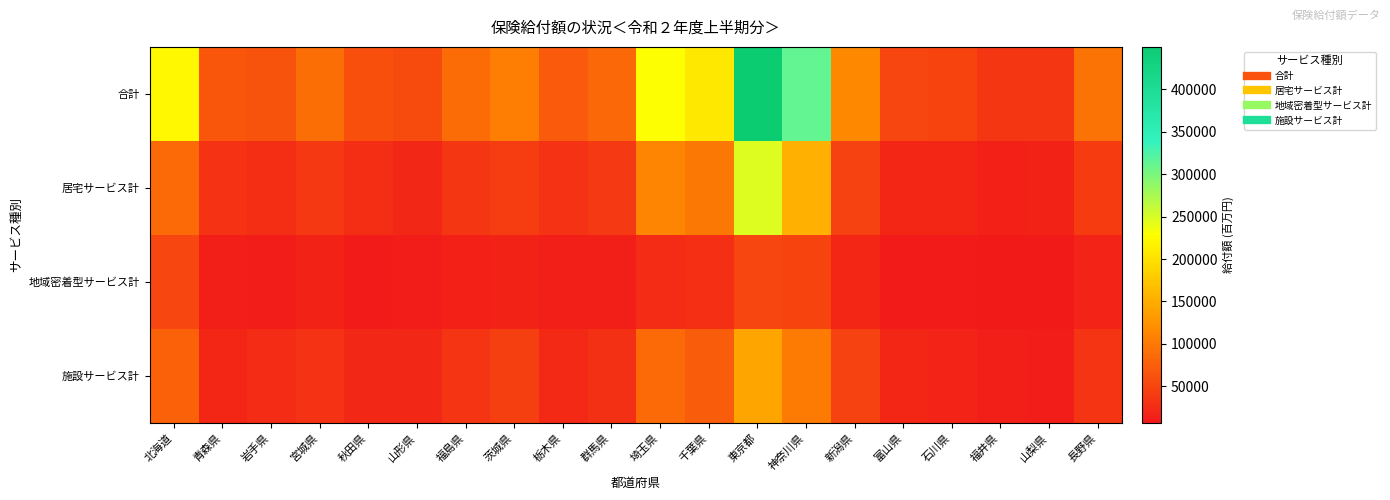

What is the greatest value displayed?

449828.7